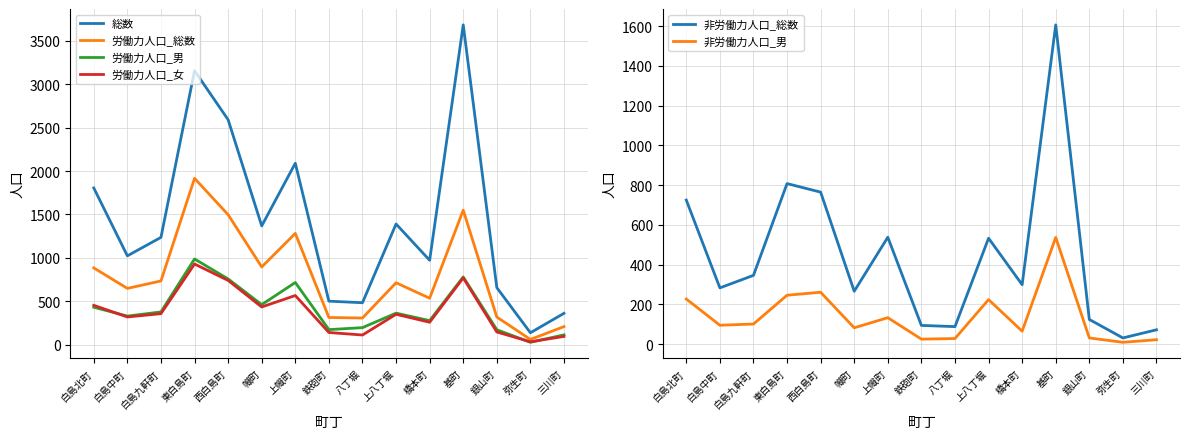

What is the total value across all series at 幟町?

3506